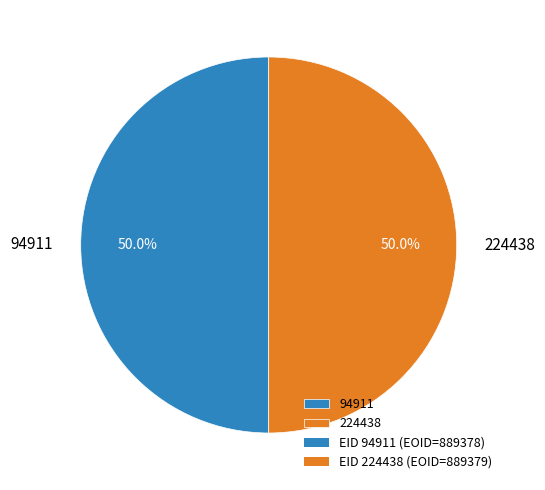

Approximately how many times larger is the value at 224438 compared to 94911?

1.0